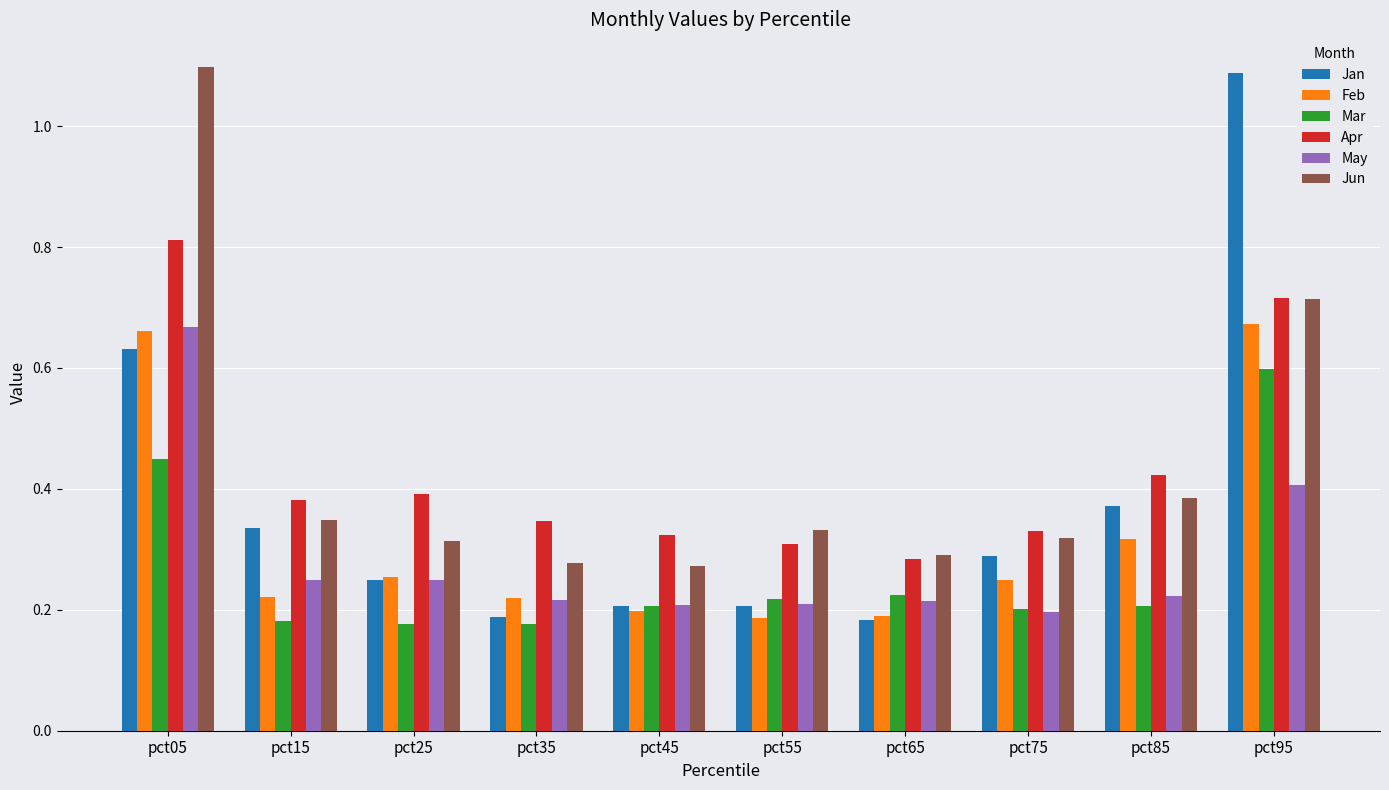

Between pct85 and pct95, which series saw the biggest shift?

Jan